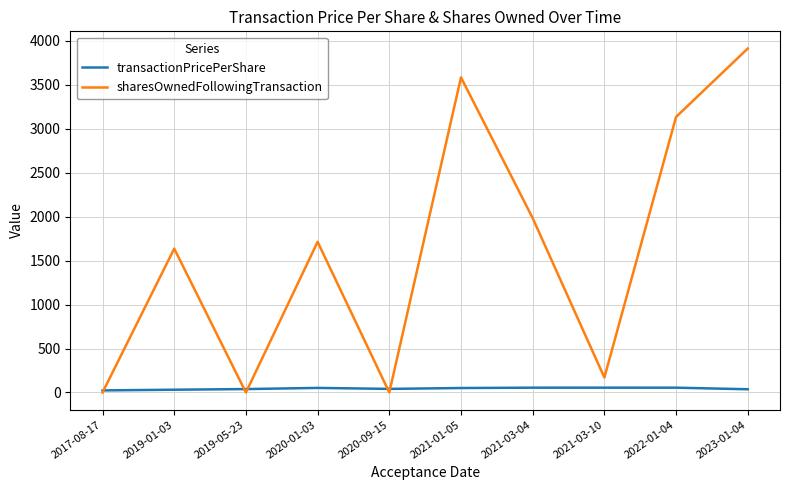

Is the value of sharesOwnedFollowingTransaction at 2022-01-04 greater than the value of transactionPricePerShare at 2020-01-03?

Yes